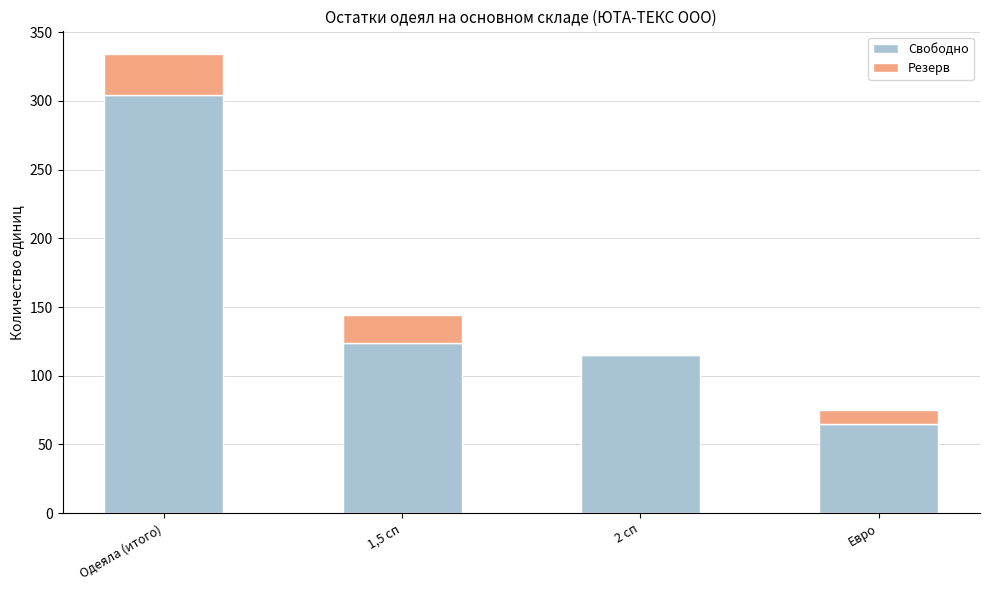

At which category is the sum across all series the highest?

Одеяла (итого)